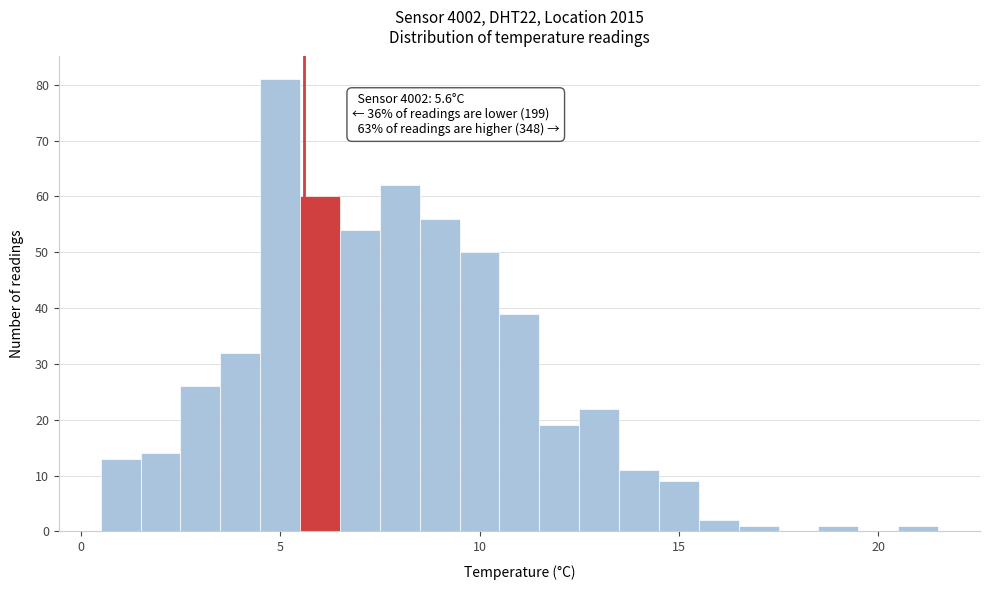

Around what value on the x-axis is the tallest bar? Give the approximate position of its centre, as read against the axis.

5.0